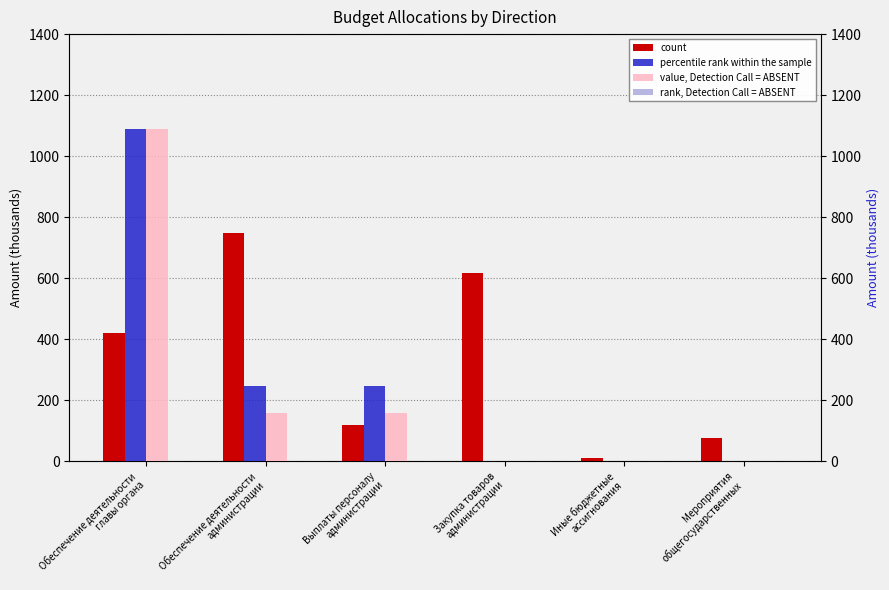

Rank the series by their maximum value, from lowest to highest.

rank, Detection Call = ABSENT, count, percentile rank within the sample, value, Detection Call = ABSENT